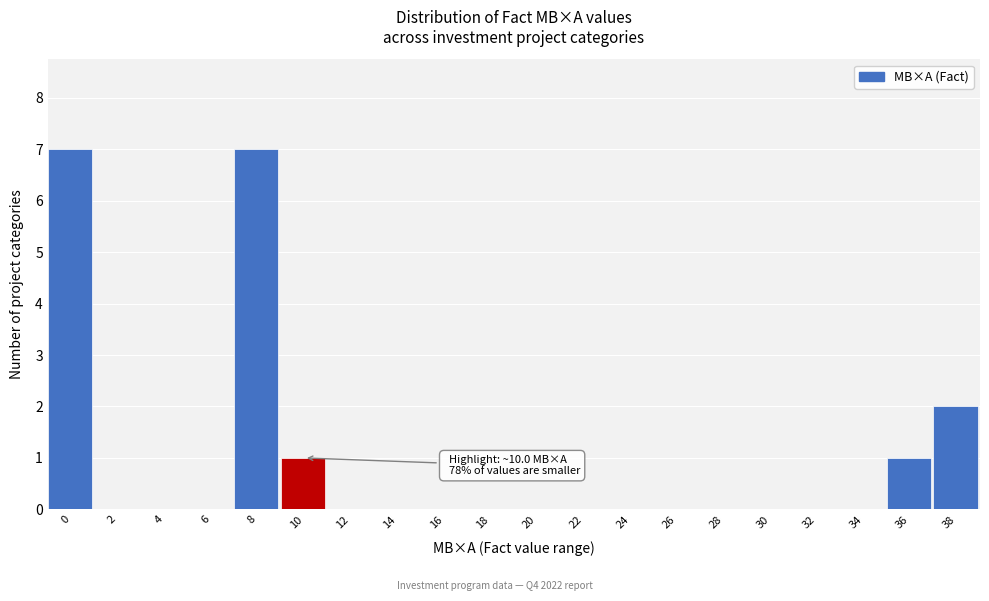

Reading left to right, list all the values displayed in this chart.

0=7	2=0	4=0	6=0	8=7	10=1	12=0	14=0	16=0	18=0	20=0	22=0	24=0	26=0	28=0	30=0	32=0	34=0	36=1	38=2